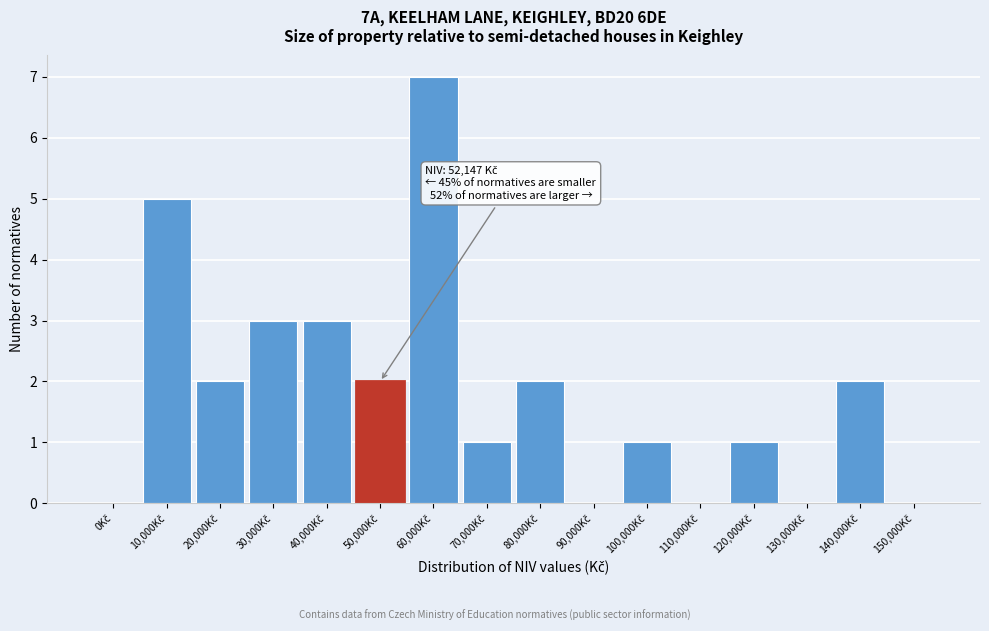

What is the greatest value displayed?

7